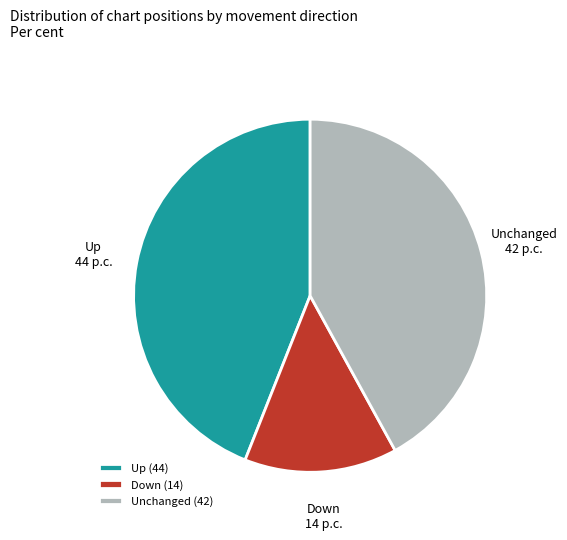

The Up (44) slice represents 35% of the pie. True or false?

False